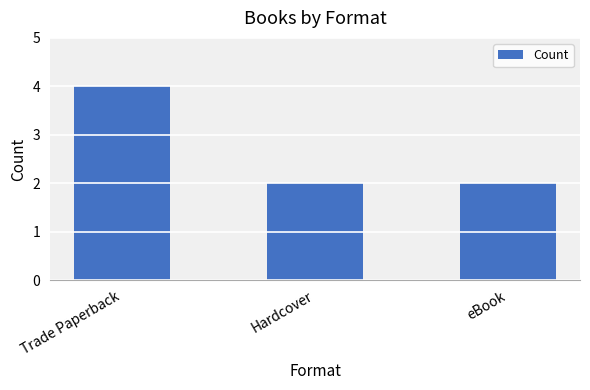

What is the label of the 1st bar from the right?

eBook